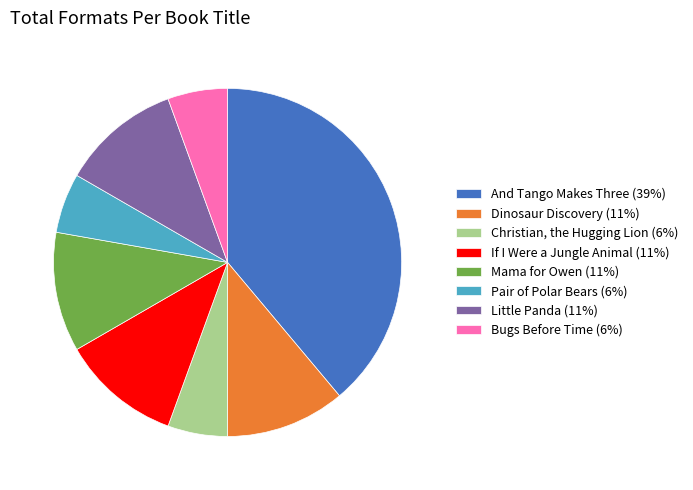

The Little Panda slice represents 11% of the pie. True or false?

True